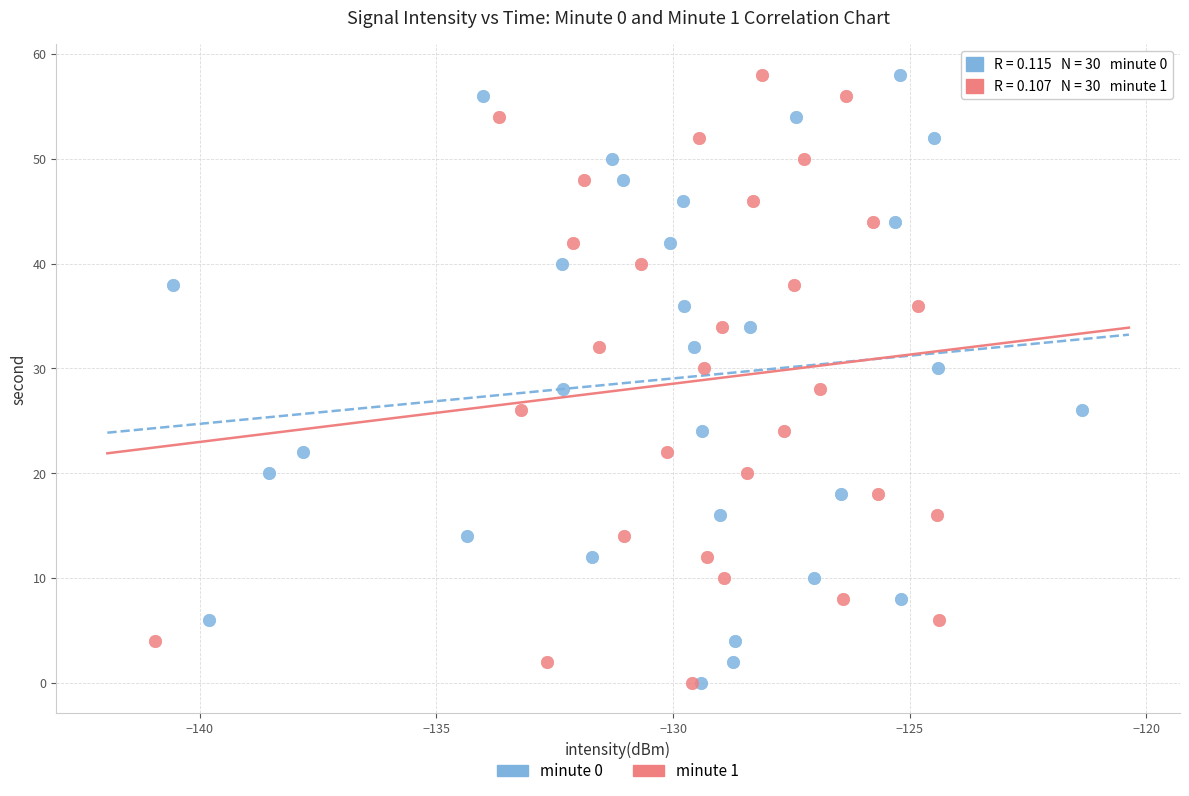

What are all the series names shown in the legend?

minute 0, minute 1